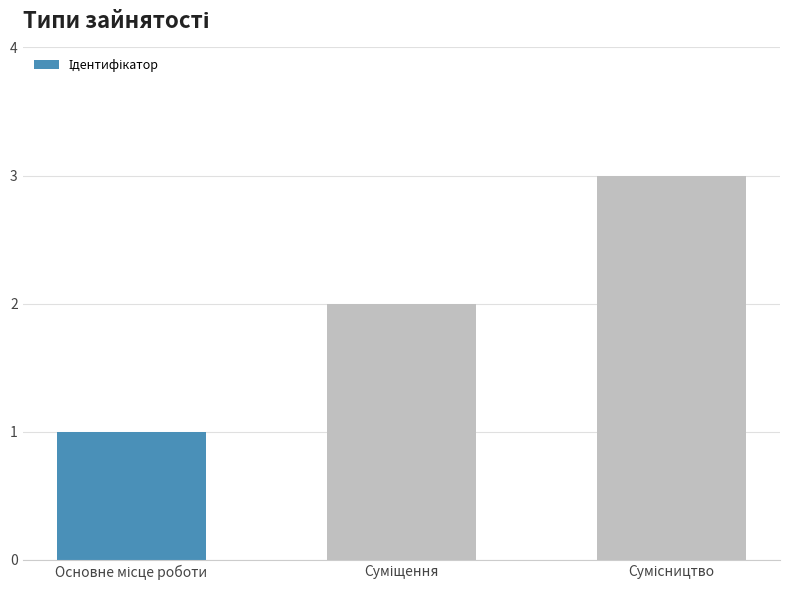

What is the greatest value displayed?

3